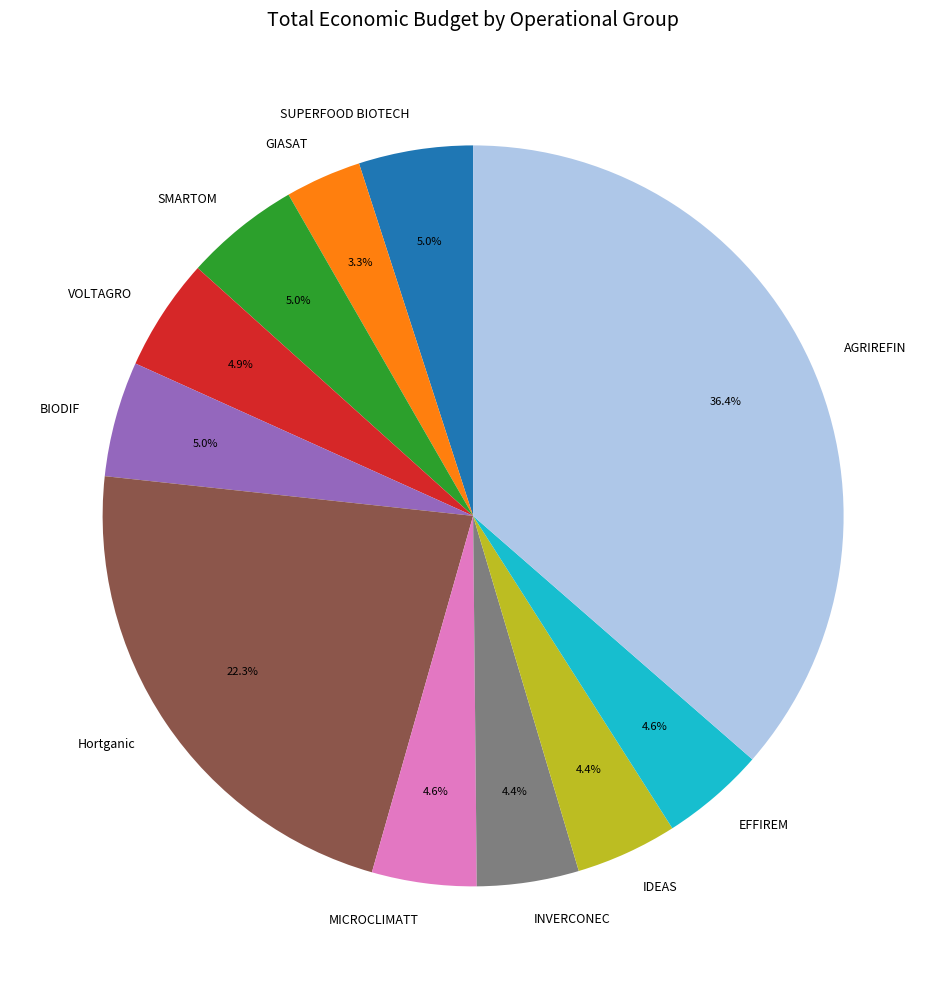

Does Hortganic account for over 50% of the chart?

No